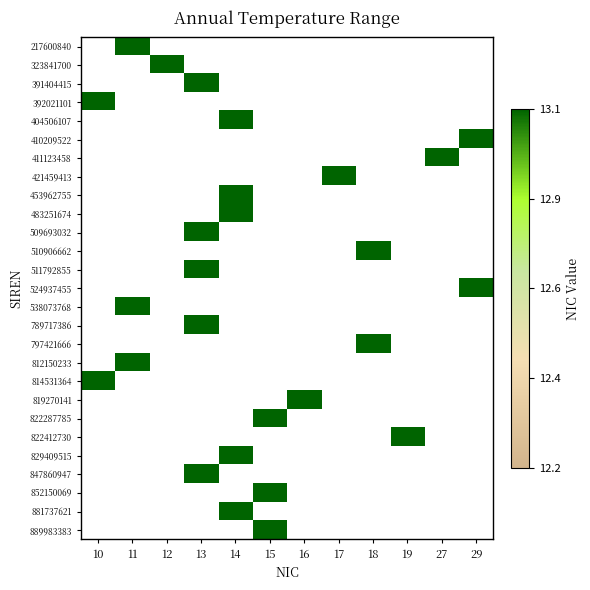

What is the minimum value shown in the chart?

13.2